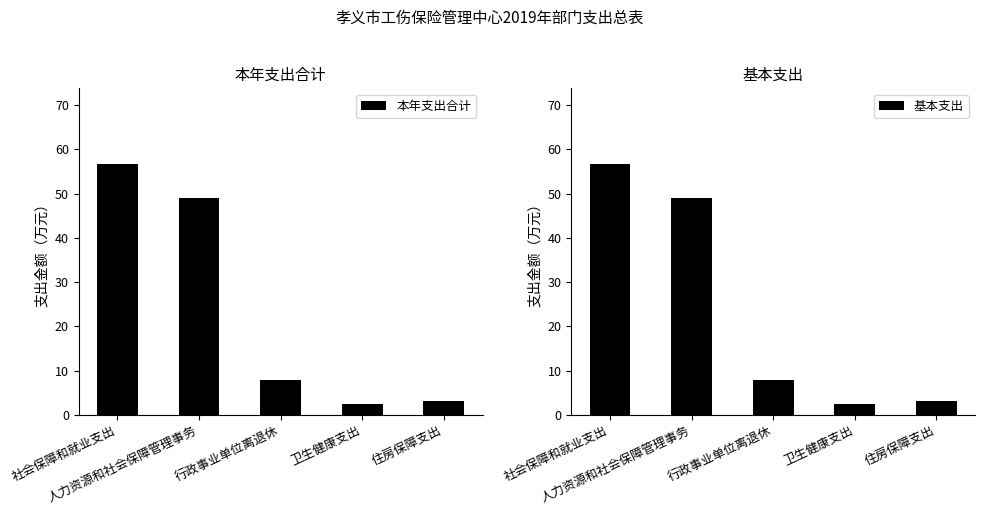

What is the label of the 3rd bar from the right?

行政事业单位离退休